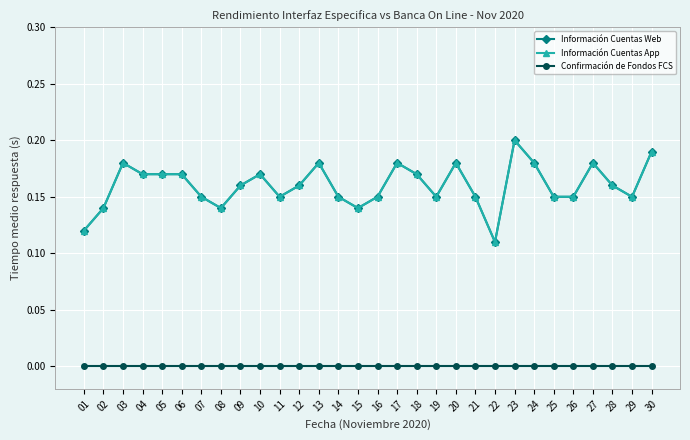

Reading right to left, extract all data points from this chart.

Información Cuentas Web: 30=0.2	29=0.1	28=0.2	27=0.2	26=0.1	25=0.1	24=0.2	23=0.2	22=0.1	21=0.1	20=0.2	19=0.1	18=0.2	17=0.2	16=0.1	15=0.1	14=0.1	13=0.2	12=0.2	11=0.1	10=0.2	09=0.2	08=0.1	07=0.1	06=0.2	05=0.2	04=0.2	03=0.2	02=0.1	01=0.1
Información Cuentas App: 30=0.2	29=0.1	28=0.2	27=0.2	26=0.1	25=0.1	24=0.2	23=0.2	22=0.1	21=0.1	20=0.2	19=0.1	18=0.2	17=0.2	16=0.1	15=0.1	14=0.1	13=0.2	12=0.2	11=0.1	10=0.2	09=0.2	08=0.1	07=0.1	06=0.2	05=0.2	04=0.2	03=0.2	02=0.1	01=0.1
Confirmación de Fondos FCS: 30=0.0	29=0.0	28=0.0	27=0.0	26=0.0	25=0.0	24=0.0	23=0.0	22=0.0	21=0.0	20=0.0	19=0.0	18=0.0	17=0.0	16=0.0	15=0.0	14=0.0	13=0.0	12=0.0	11=0.0	10=0.0	09=0.0	08=0.0	07=0.0	06=0.0	05=0.0	04=0.0	03=0.0	02=0.0	01=0.0